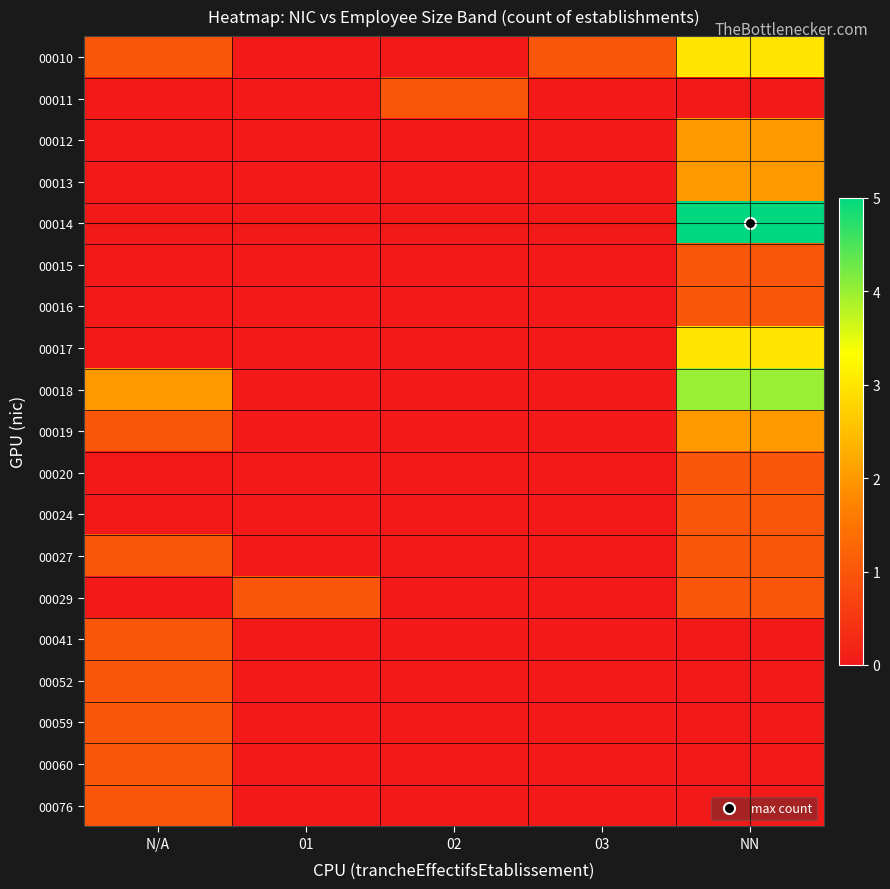

Reading left to right, extract all data points from this chart.

00010: N/A=1	01=0	02=0	03=1	NN=3
00011: N/A=0	01=0	02=1	03=0	NN=0
00012: N/A=0	01=0	02=0	03=0	NN=2
00013: N/A=0	01=0	02=0	03=0	NN=2
00014: N/A=0	01=0	02=0	03=0	NN=5
00015: N/A=0	01=0	02=0	03=0	NN=1
00016: N/A=0	01=0	02=0	03=0	NN=1
00017: N/A=0	01=0	02=0	03=0	NN=3
00018: N/A=2	01=0	02=0	03=0	NN=4
00019: N/A=1	01=0	02=0	03=0	NN=2
00020: N/A=0	01=0	02=0	03=0	NN=1
00024: N/A=0	01=0	02=0	03=0	NN=1
00027: N/A=1	01=0	02=0	03=0	NN=1
00029: N/A=0	01=1	02=0	03=0	NN=1
00041: N/A=1	01=0	02=0	03=0	NN=0
00052: N/A=1	01=0	02=0	03=0	NN=0
00059: N/A=1	01=0	02=0	03=0	NN=0
00060: N/A=1	01=0	02=0	03=0	NN=0
00076: N/A=1	01=0	02=0	03=0	NN=0